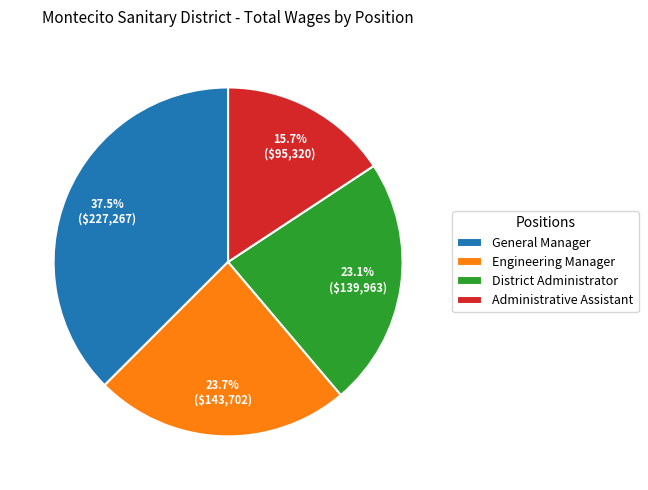

What is the largest slice in the pie chart?

General Manager